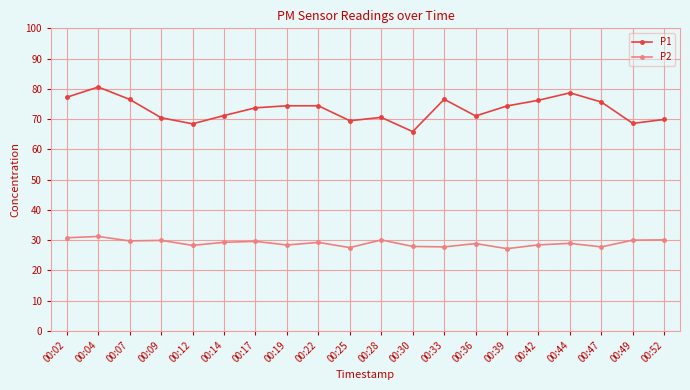

At which label does P1 reach its peak?

00:04